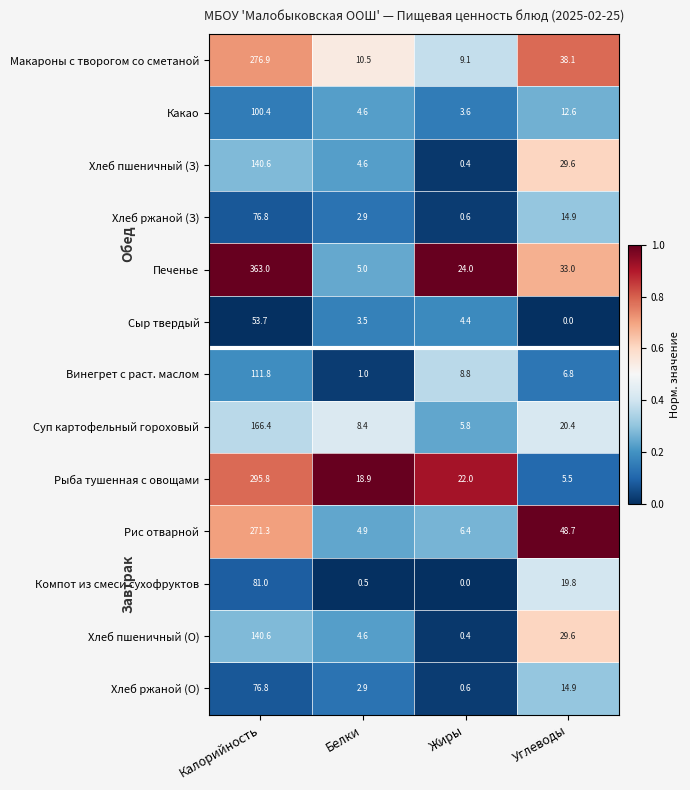

True or false: Хлеб пшеничный (З) has a value of 70.5 at Калорийность.

False